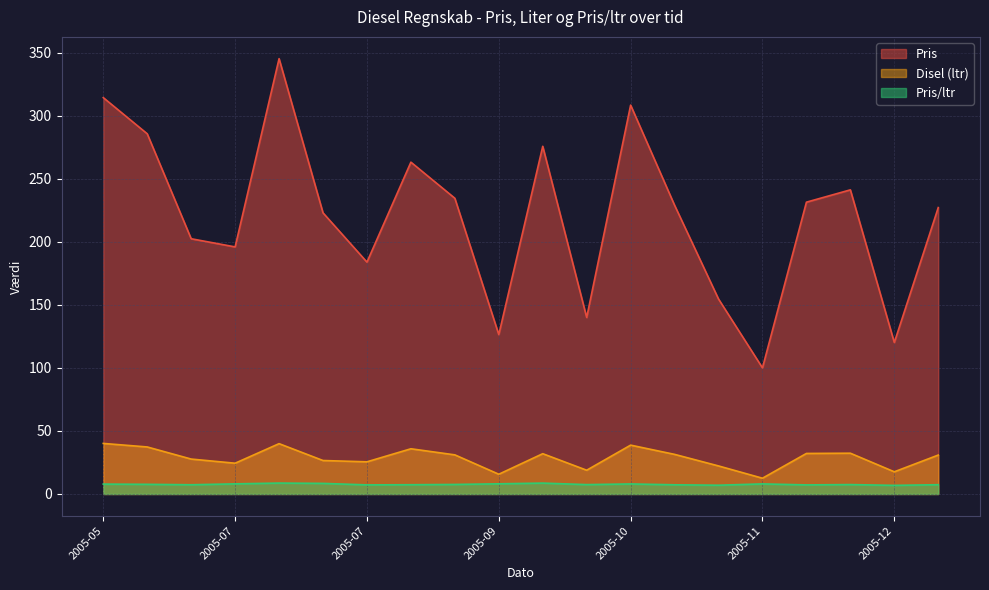

Which series has the largest total across all categories?

Pris